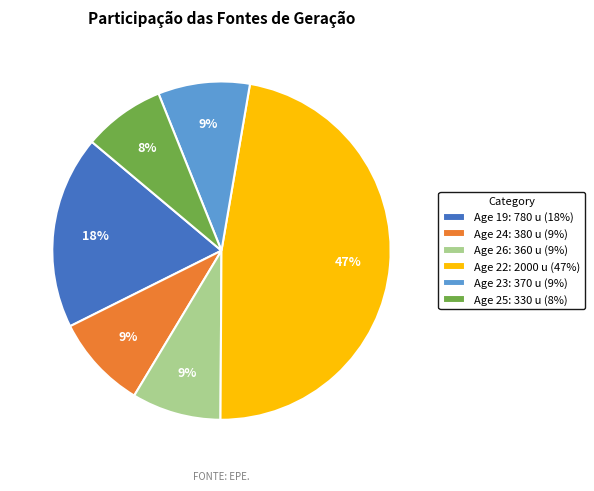

To the nearest percent, what percentage of the pie is Age 22: 2000 u (47%)?

47%